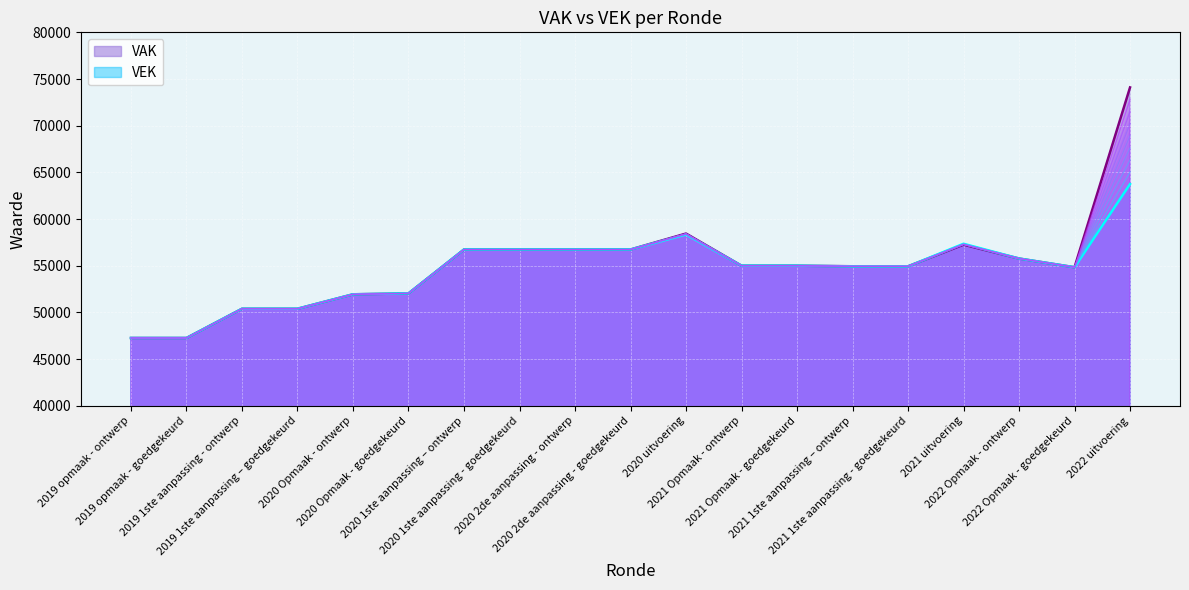

What is the approximate value of VAK at 2021 Opmaak - goedgekeurd?

55006